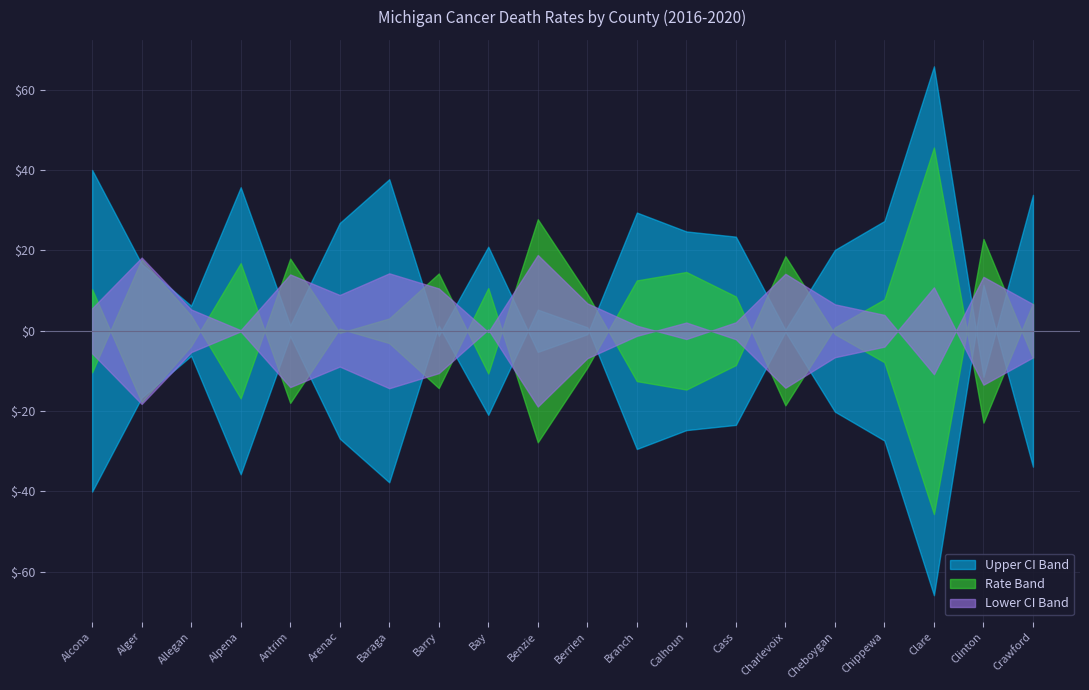

What position from the right is Barry?

13